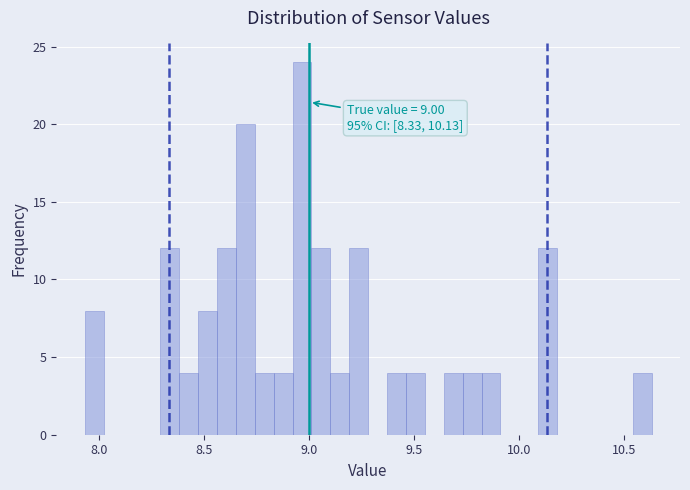

Read against the x-axis, roughly where is the centre of the tallest bar?

8.95